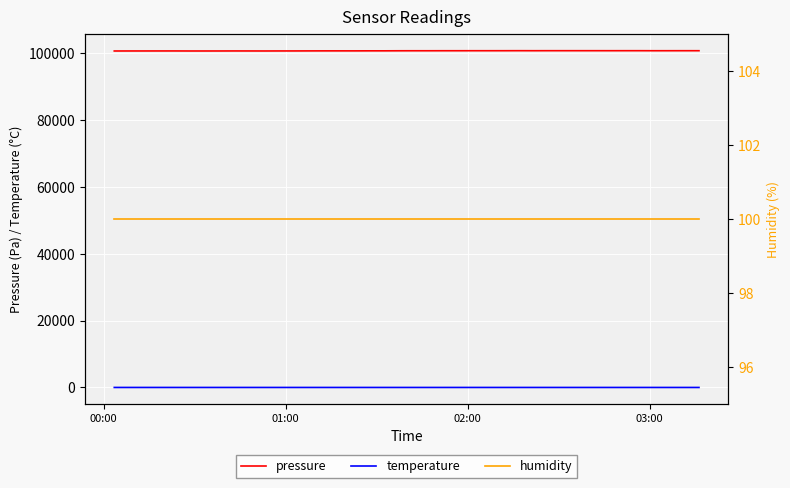

True or false: pressure and temperature intersect in this chart.

False